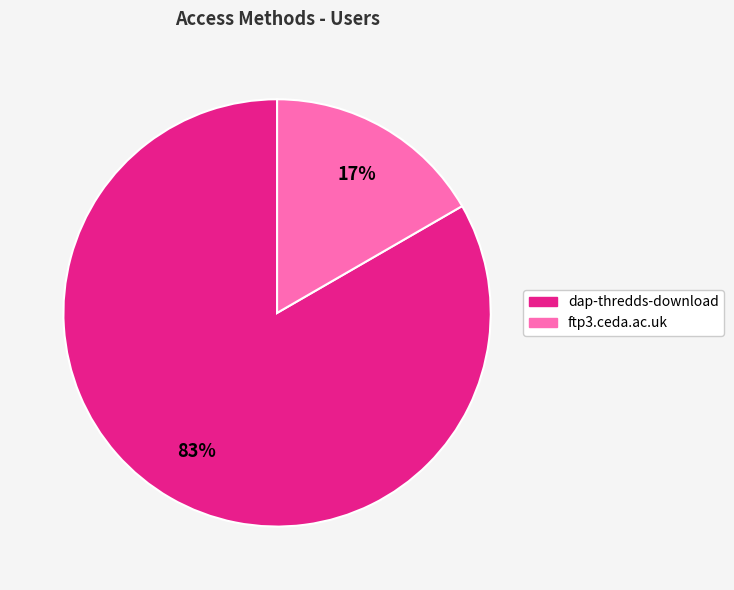

Is the sum of ftp3.ceda.ac.uk and dap-thredds-download greater than half?

Yes